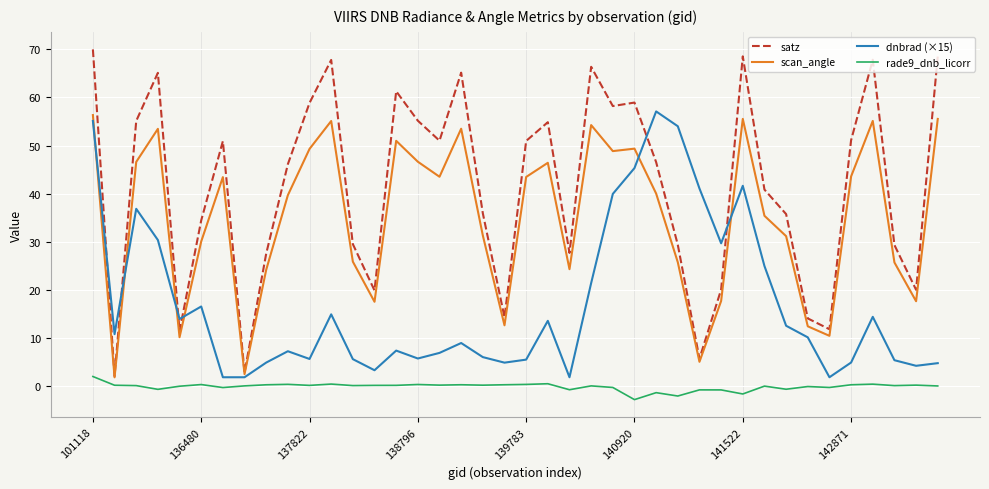

Which series has the largest total across all categories?

satz